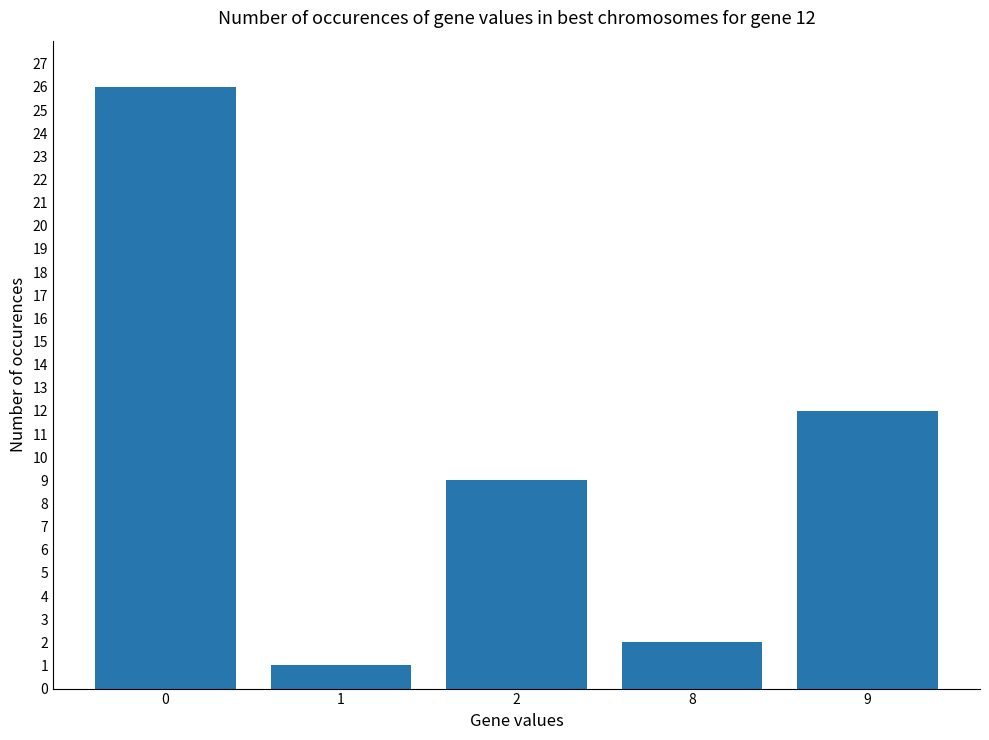

Are the bars grouped side by side (vs. stacked)?

No